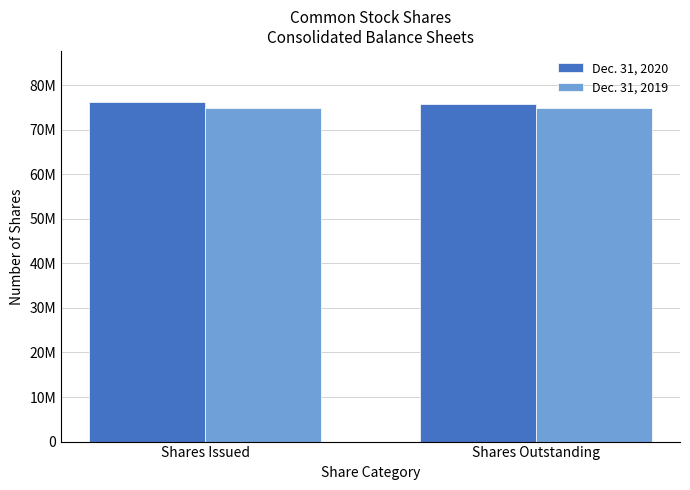

What are all the series names shown in the legend?

Dec. 31, 2020, Dec. 31, 2019